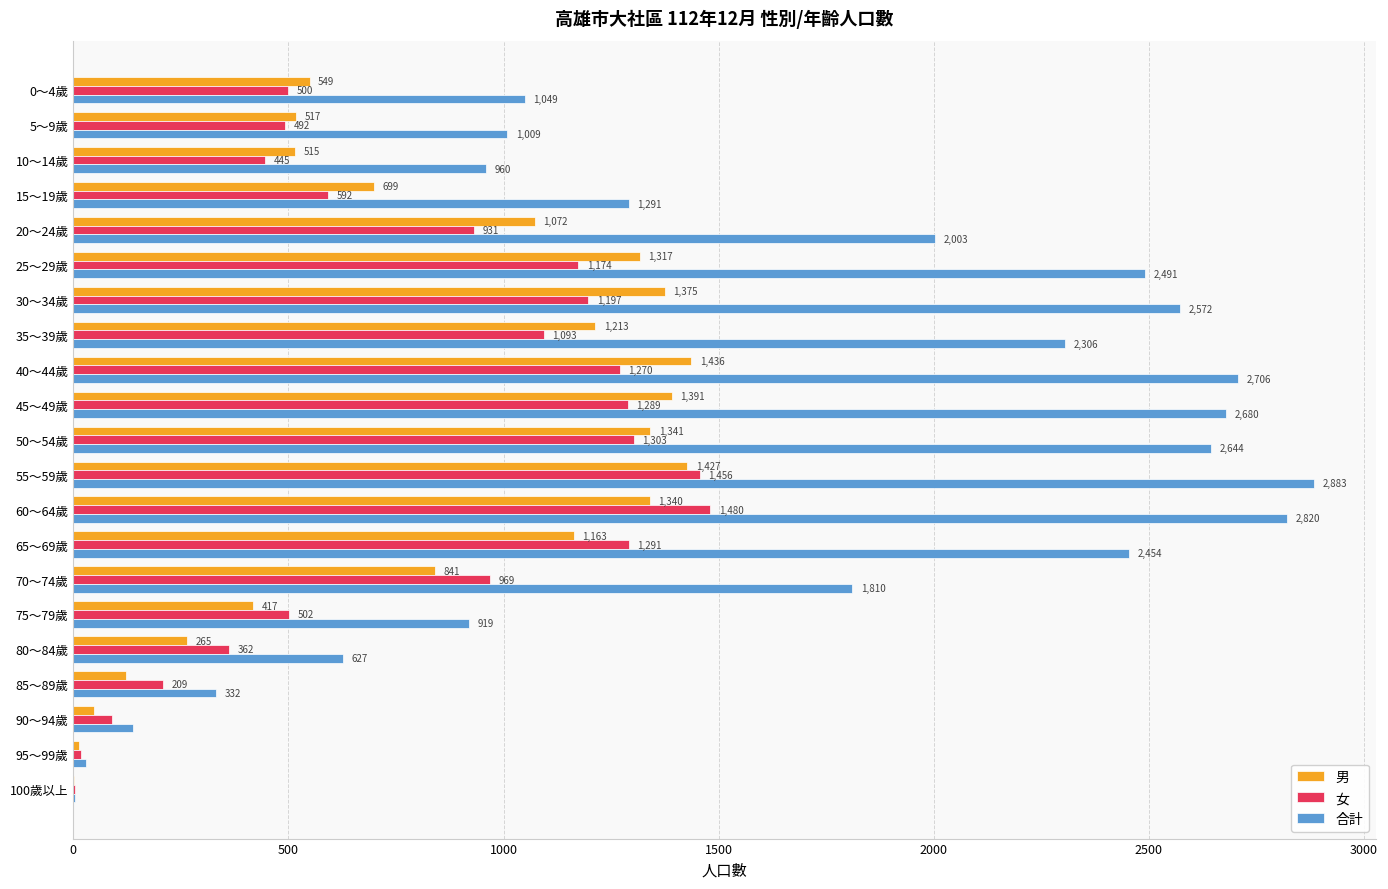

True or false: 女 has a value of 969 at 70～74歲.

True